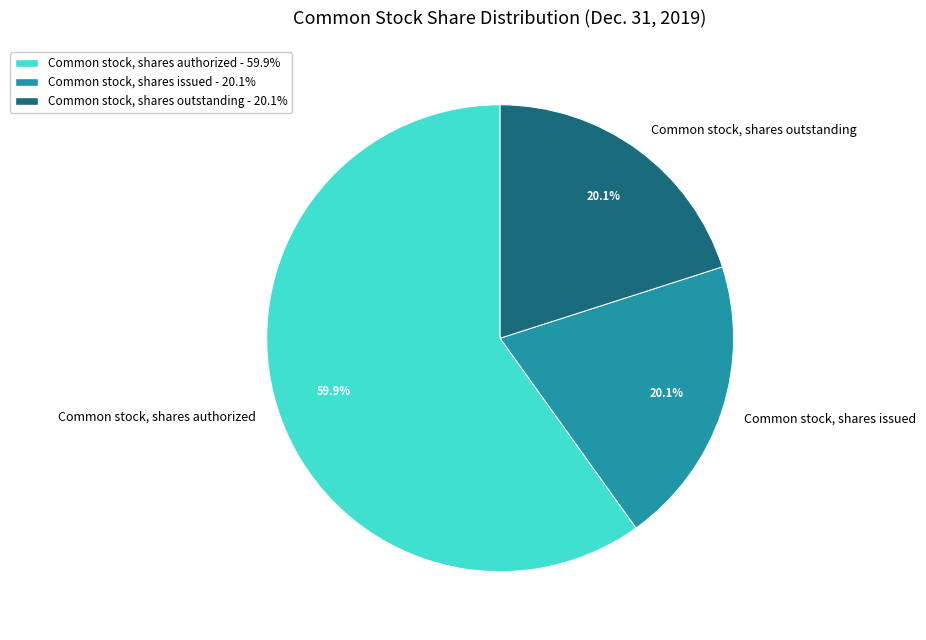

To the nearest percent, what is the combined percentage of Common stock, shares outstanding and Common stock, shares authorized?

80%